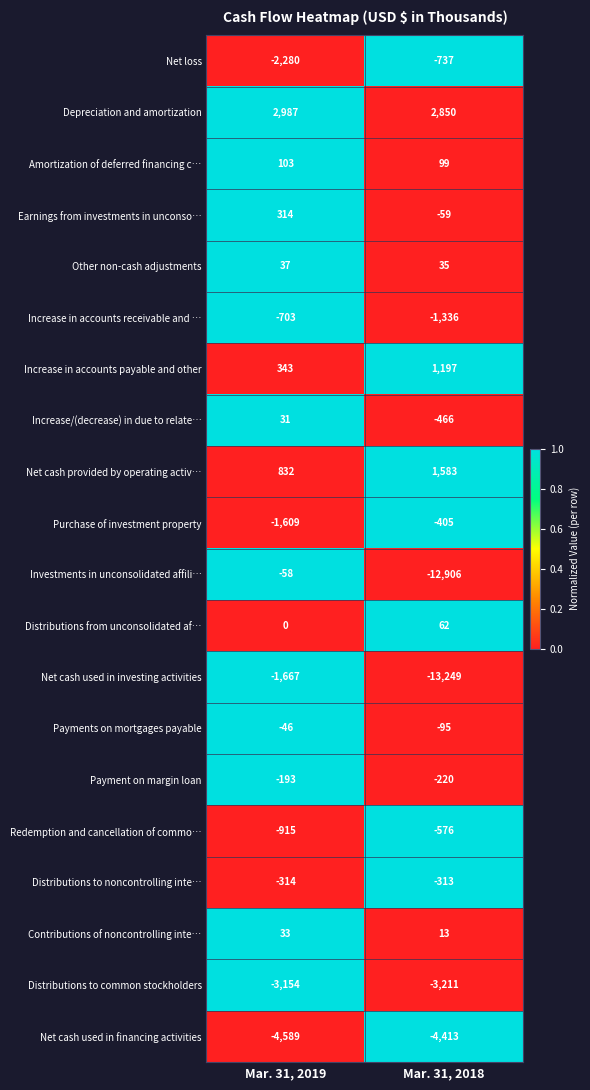

Count the number of categories in the chart.

2